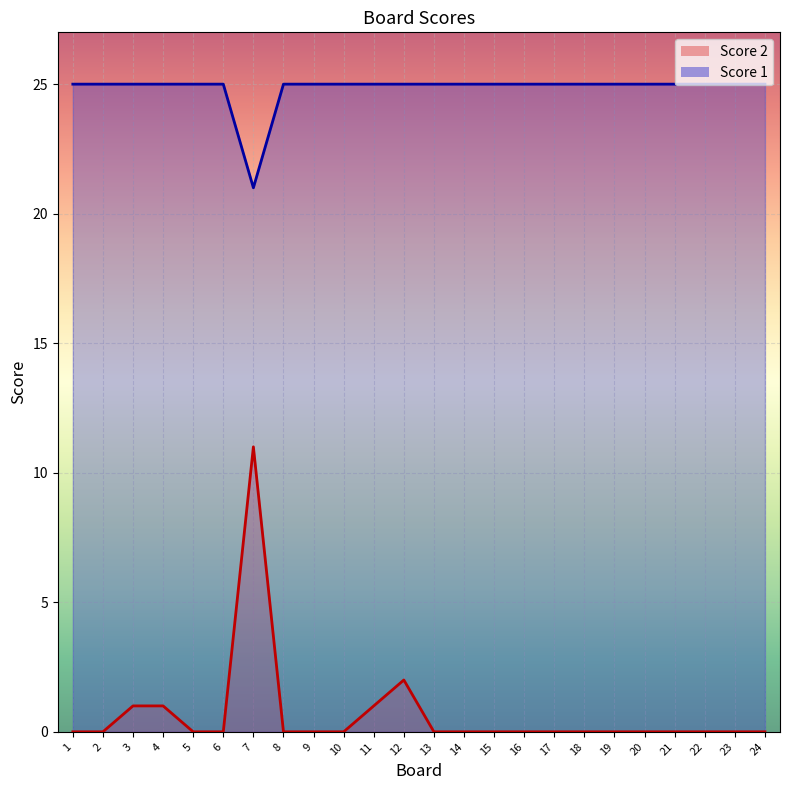

What value does the Score 1 line series have at 17?

25